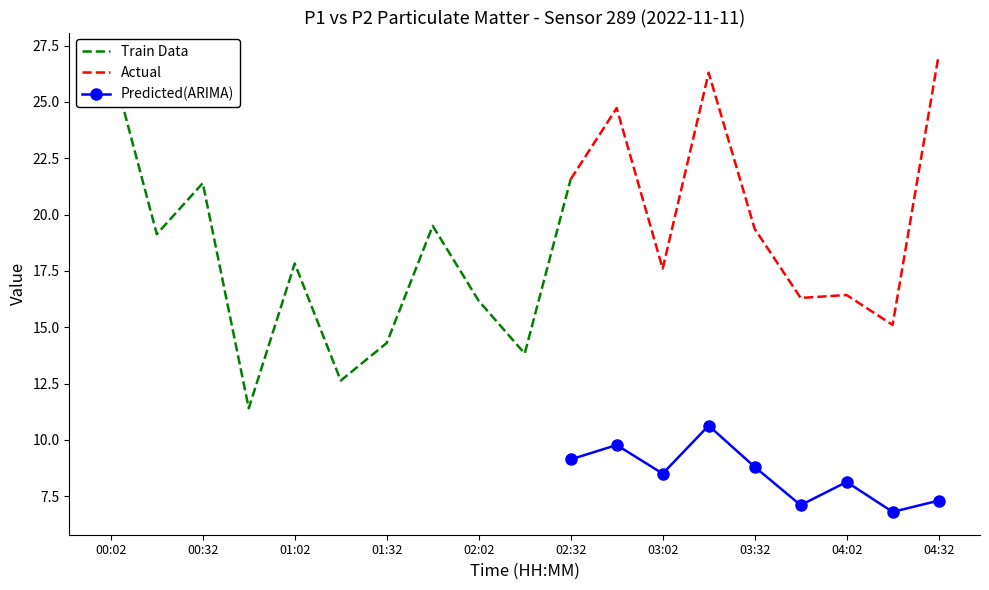

How many interior local peaks does the P1 series have?

6